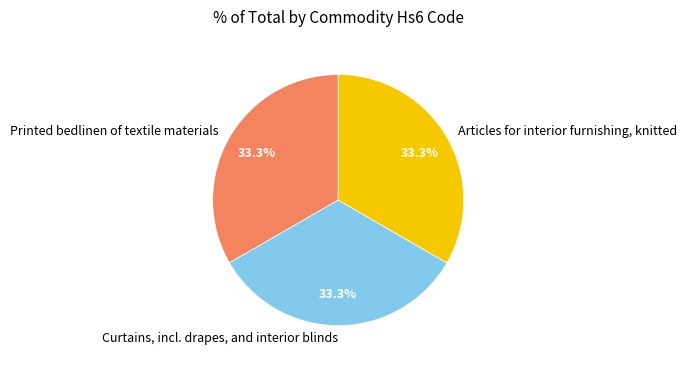

To the nearest percent, what percentage of the pie is Articles for interior furnishing, knitted?

33%